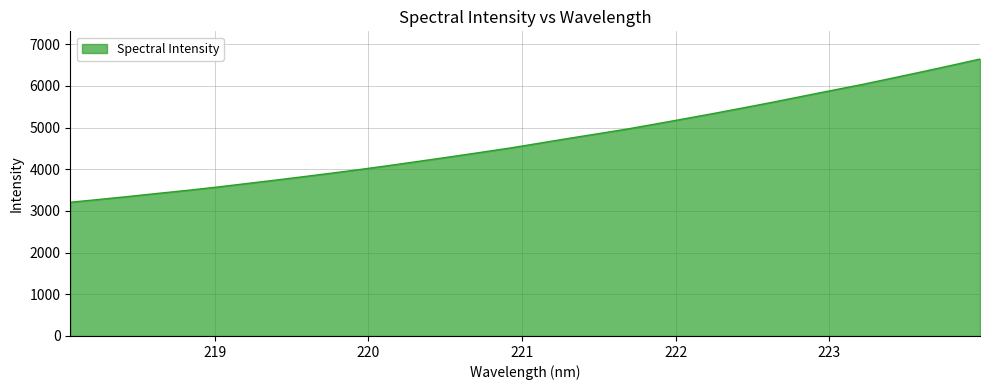

What is the minimum value shown in the chart?

3209.3